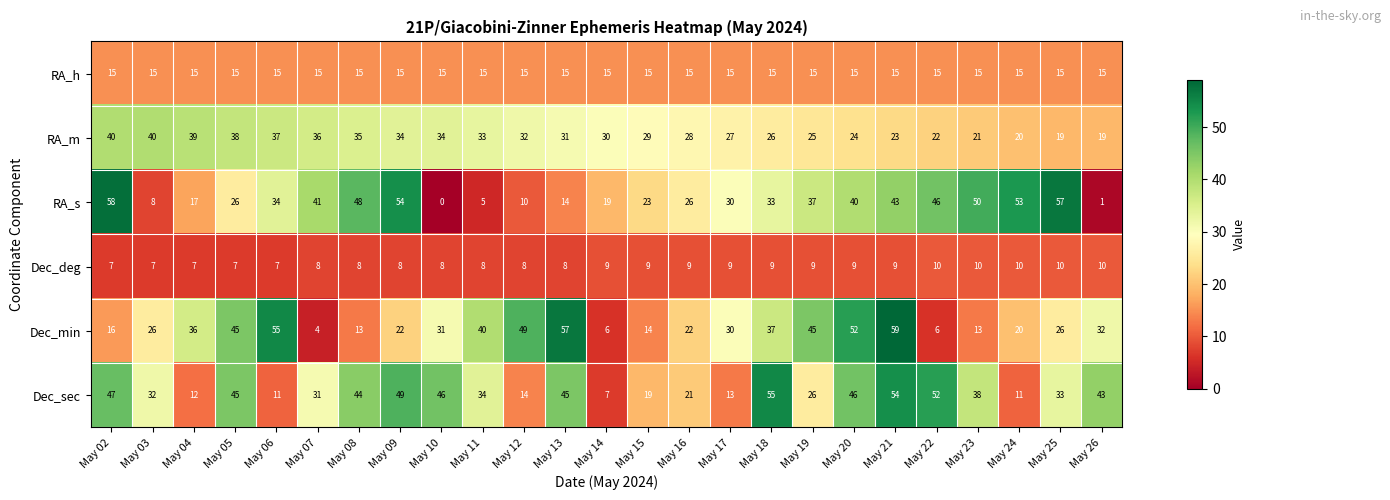

At May 20, list the series in order from smallest to largest.

Dec_deg, RA_h, RA_m, RA_s, Dec_sec, Dec_min